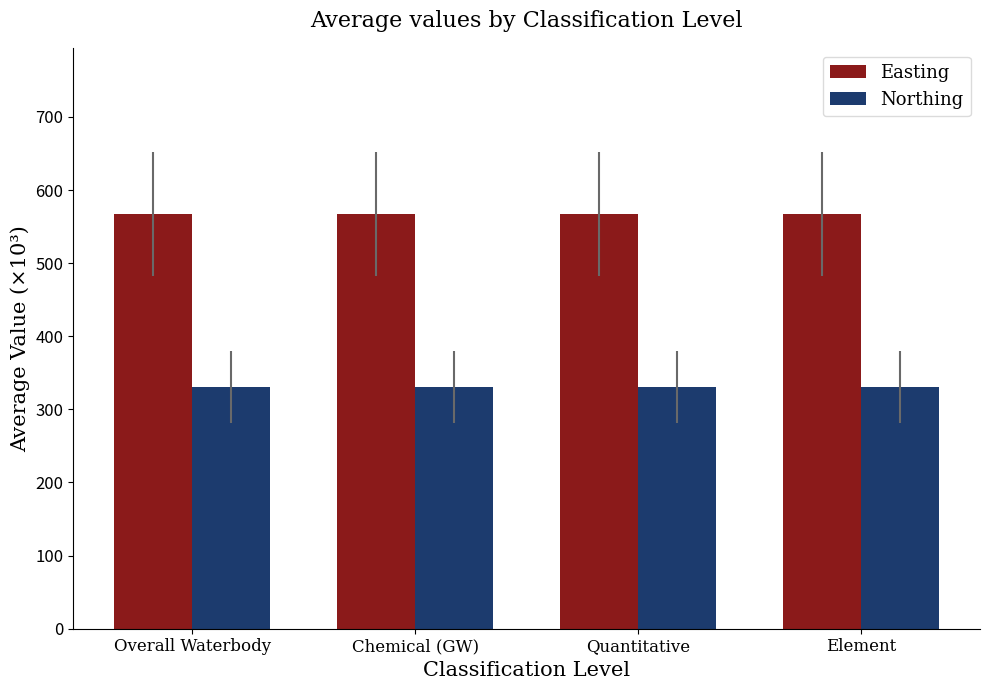

What is the approximate value of Northing at Quantitative?

330.6